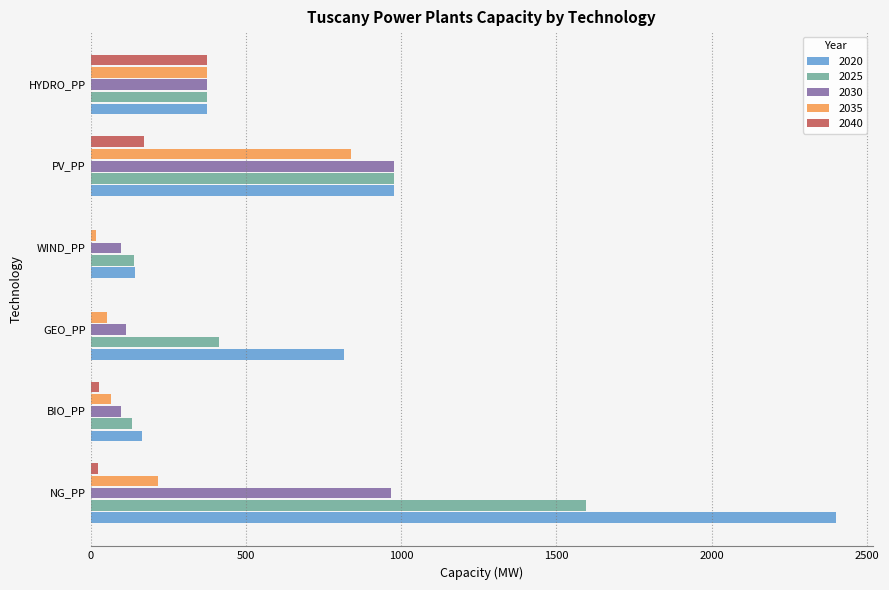

What is the total value across all series at NG_PP?

5202.0